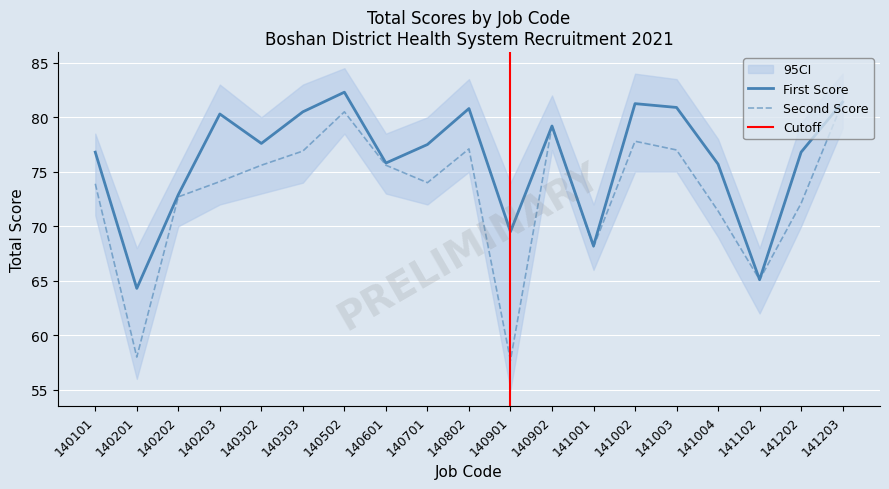

At which label is Second Score closest to 69?

141001